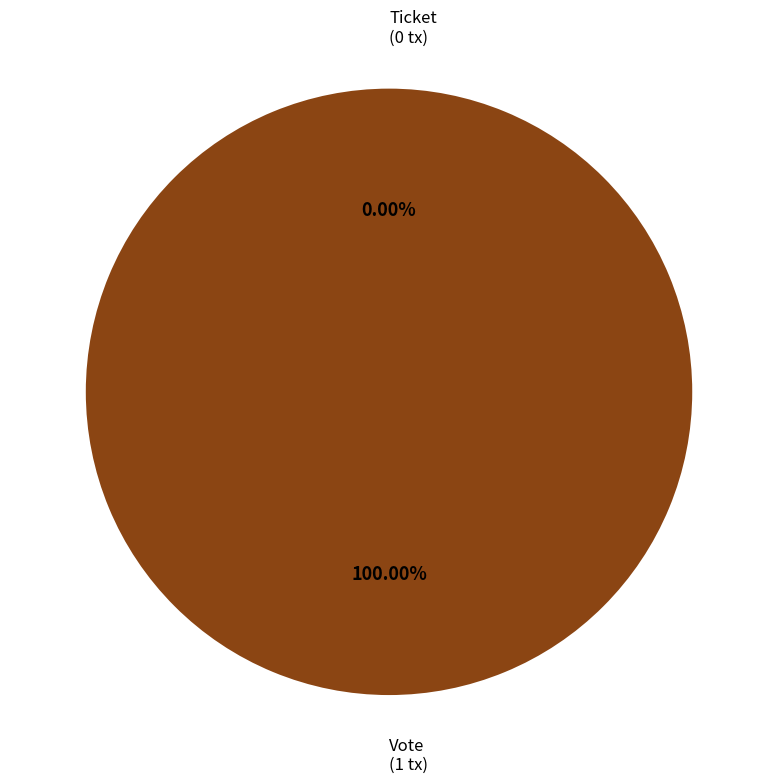

What is the change in value from Vote to Ticket?

-1